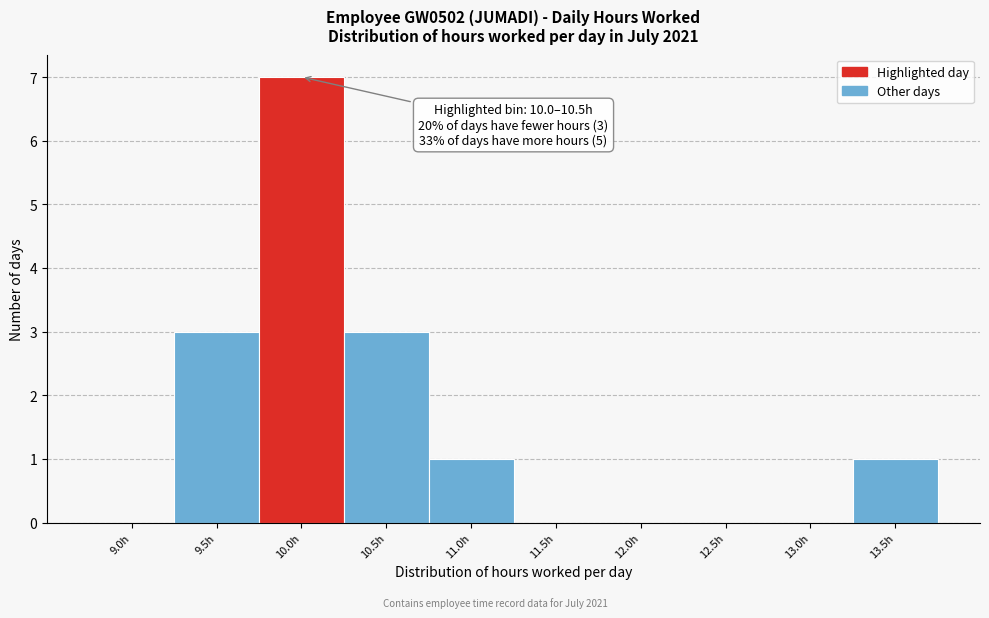

Reading left to right, extract all data points from this chart.

9.0h=0	9.5h=3	10.0h=7	10.5h=3	11.0h=1	11.5h=0	12.0h=0	12.5h=0	13.0h=0	13.5h=1